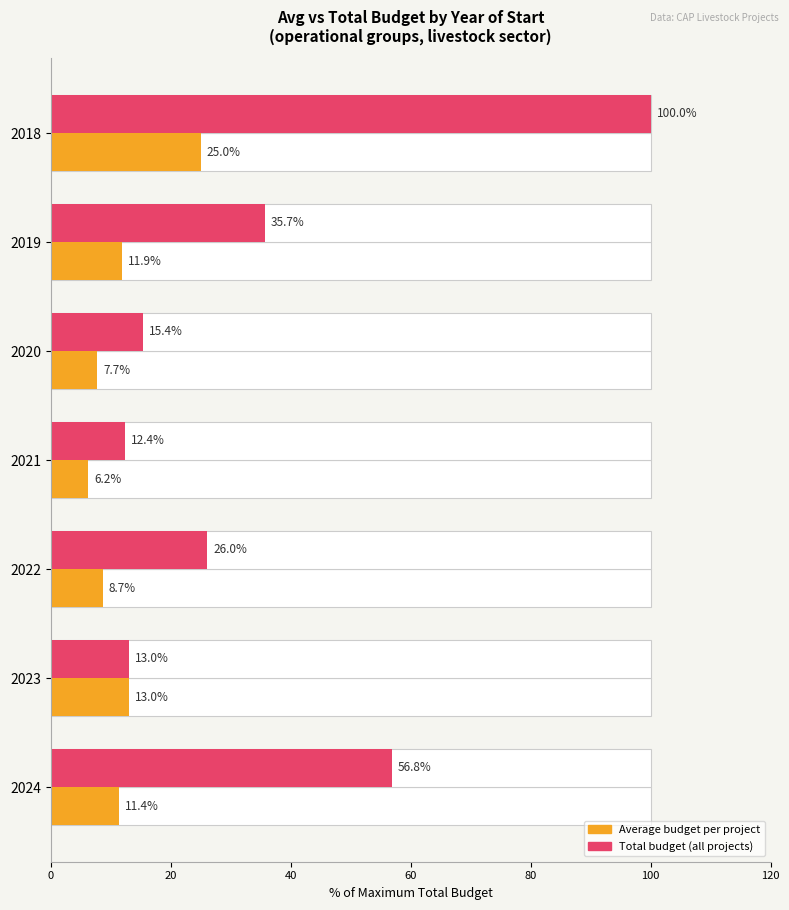

The value of Avg Budget (normalized %) at 2021 is 6.2. True or false?

True